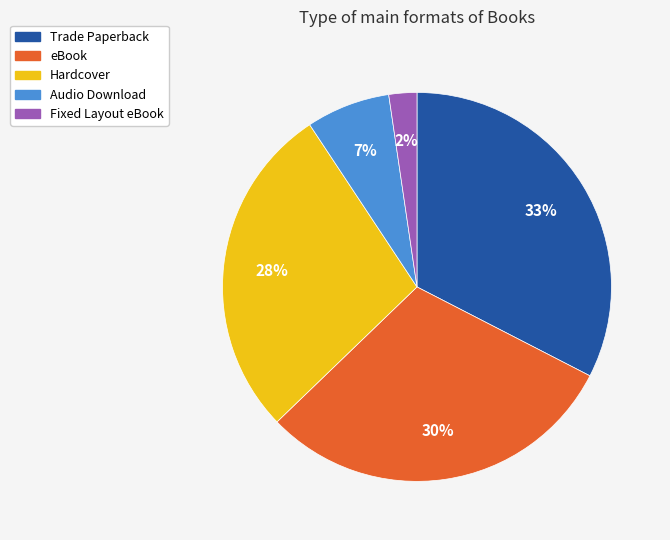

Count the number of slices in the pie.

5